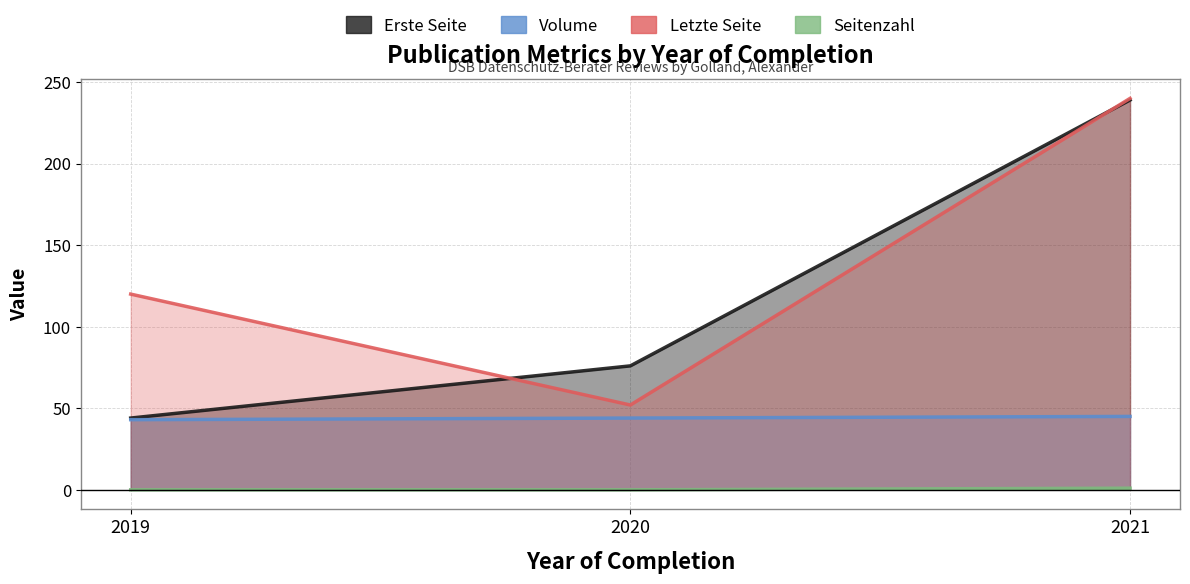

The Letzte Seite series shows 45 at 2019. True or false?

False